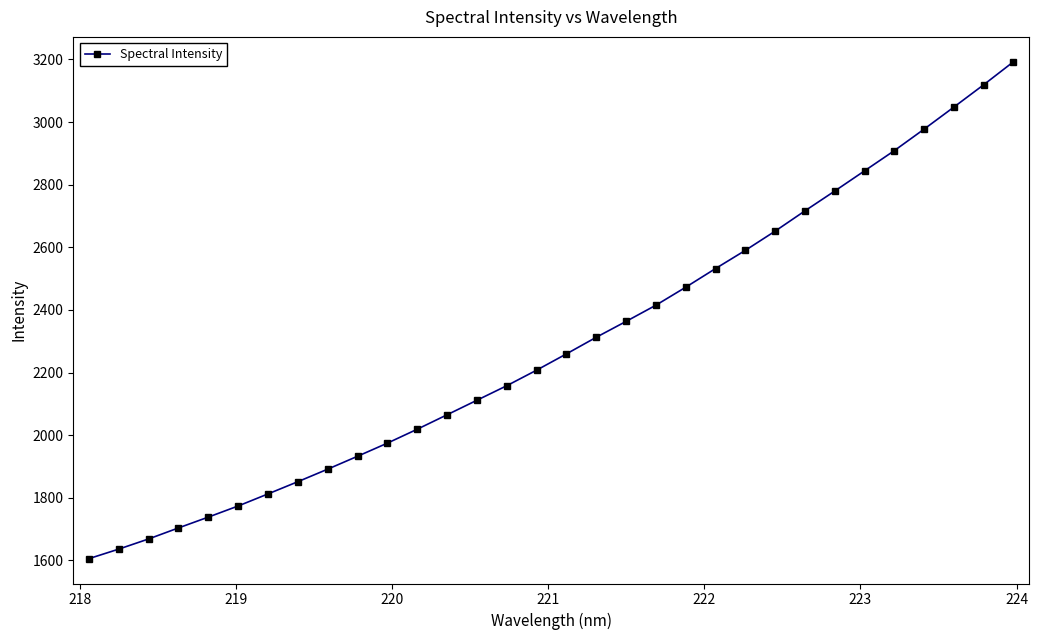

What is the difference between the second highest and minimum values?

1513.4